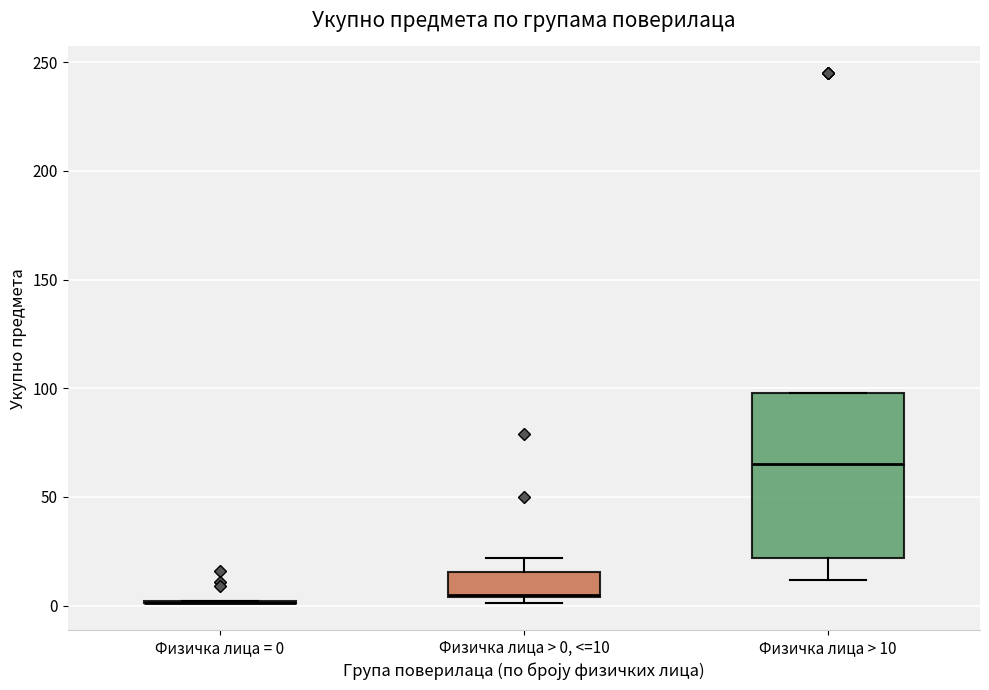

Reading left to right, transcribe this box plot: for each box, give where its median line is, the range the box spans, and where its two whiskers end, as read against the y-axis. The values are not printed on the chart, so give them approximately, as read against the axis.

Физичка лица = 0: box collapsed to a line at 0, whiskers 0 to 0
Физичка лица > 0, <=10: median 5, box 5 to 15, whiskers 0 to 20
Физичка лица > 10: median 65, box 20 to 100, whiskers 10 to 100